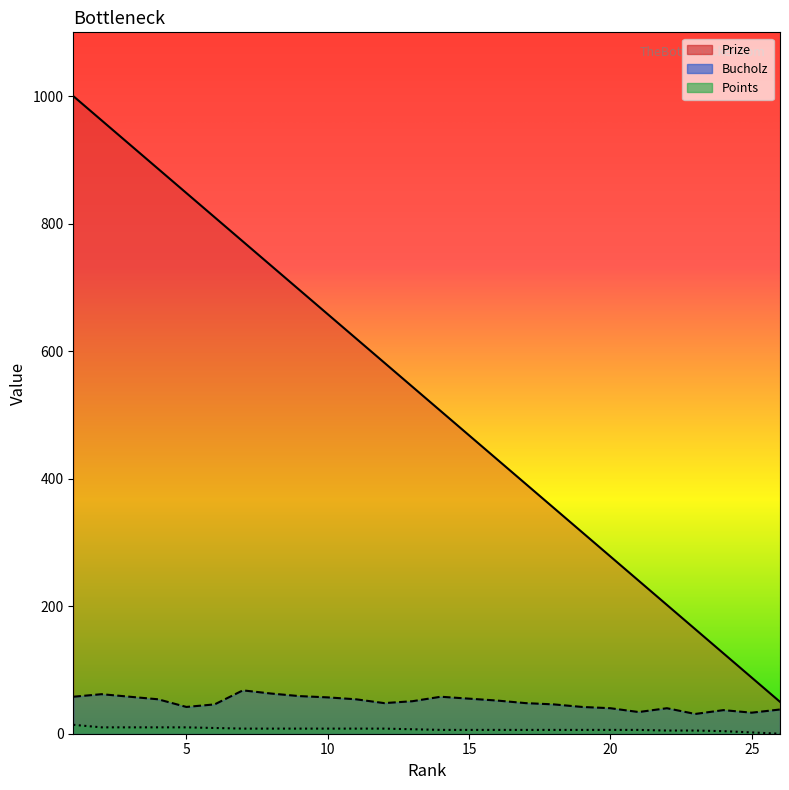

The Bucholz series shows 57 at 10. True or false?

True